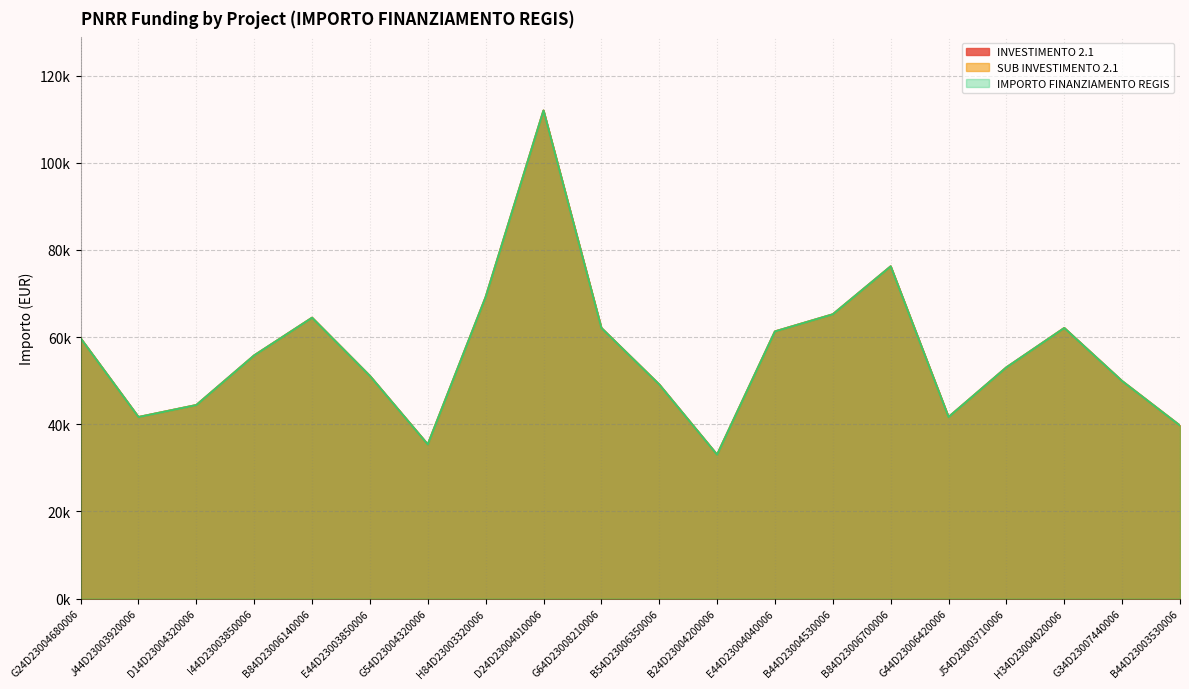

What are all the series names shown in the legend?

INVESTIMENTO 2.1, SUB INVESTIMENTO 2.1, IMPORTO FINANZIAMENTO REGIS